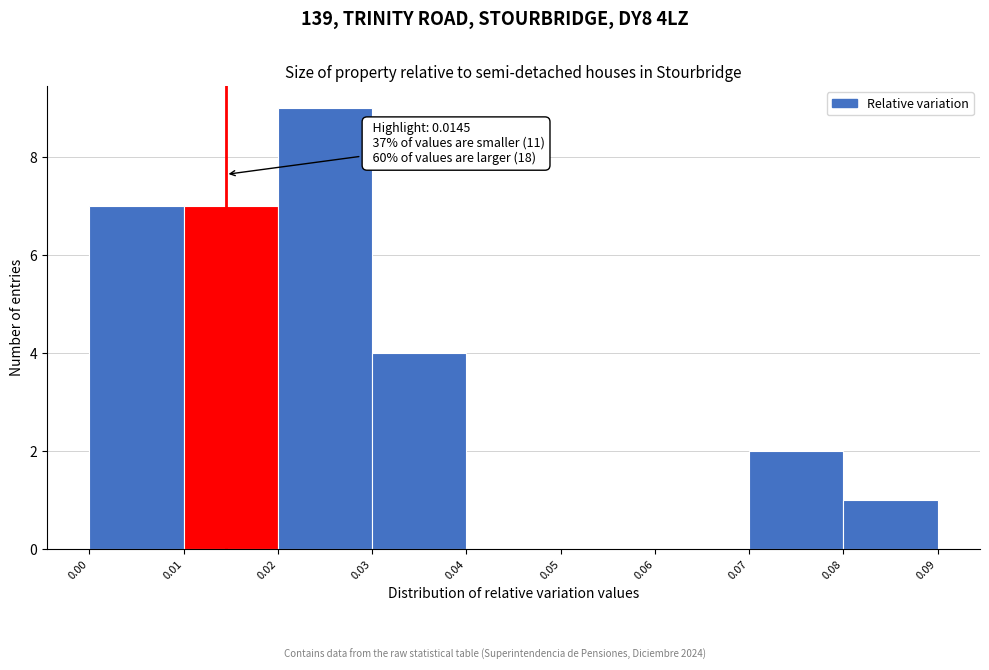

Which range on the x-axis has the tallest bar?

0.02 to 0.03